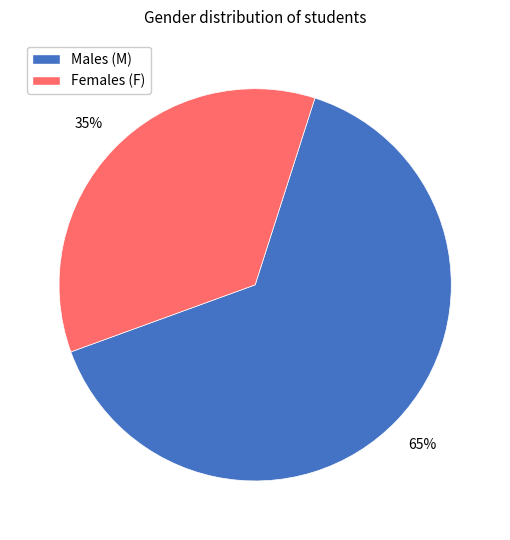

Is there a majority slice in this chart?

Yes